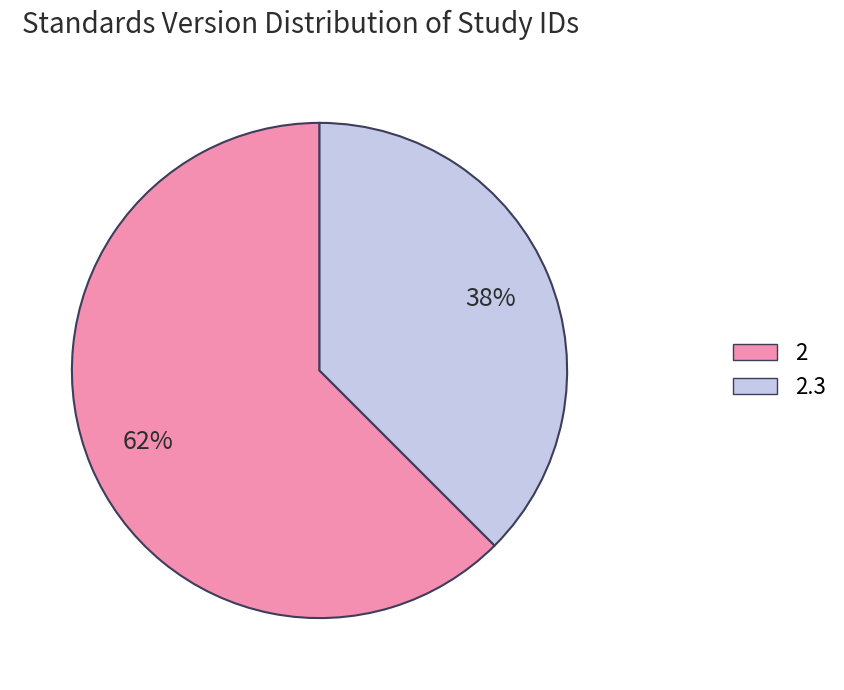

Is there a majority slice in this chart?

Yes